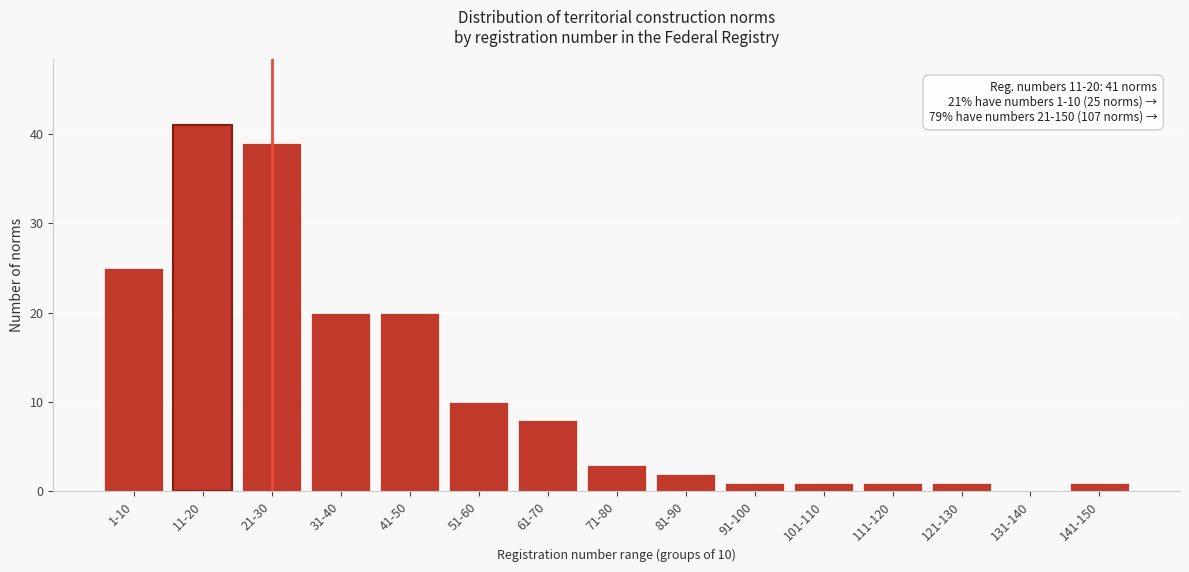

Reading left to right, extract all data points from this chart.

1-10=25	11-20=41	21-30=39	31-40=20	41-50=20	51-60=10	61-70=8	71-80=3	81-90=2	91-100=1	101-110=1	111-120=1	121-130=1	131-140=0	141-150=1